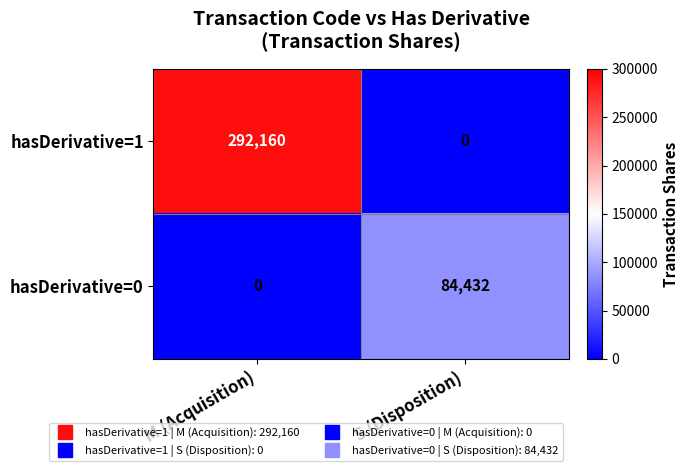

Which series has the largest range (max minus min)?

hasDerivative=1